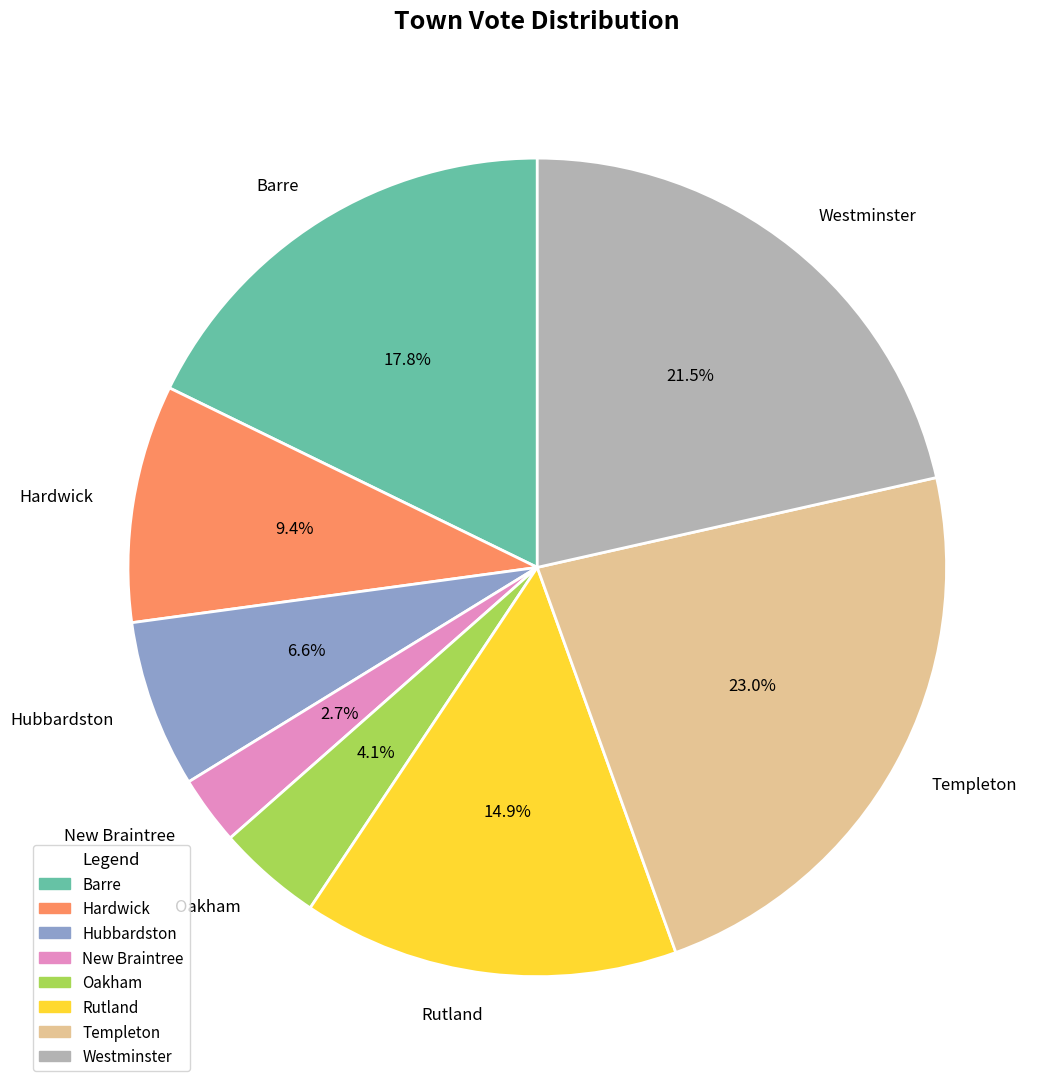

What percentage is NOT represented by Oakham?

95.9%